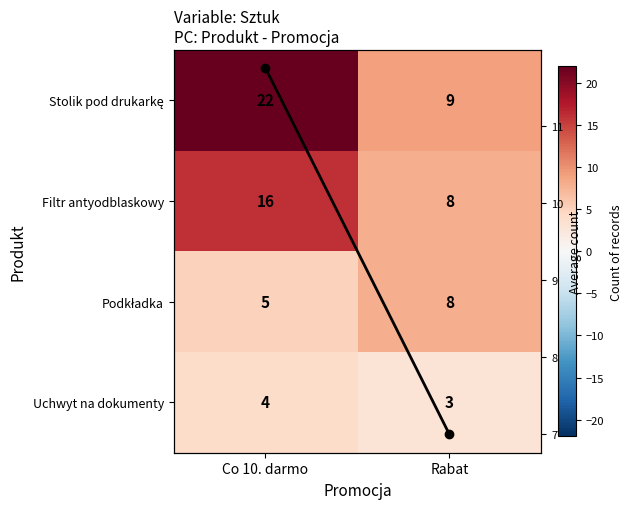

The value of Filtr antyodblaskowy at Co 10. darmo is 16.0. True or false?

True